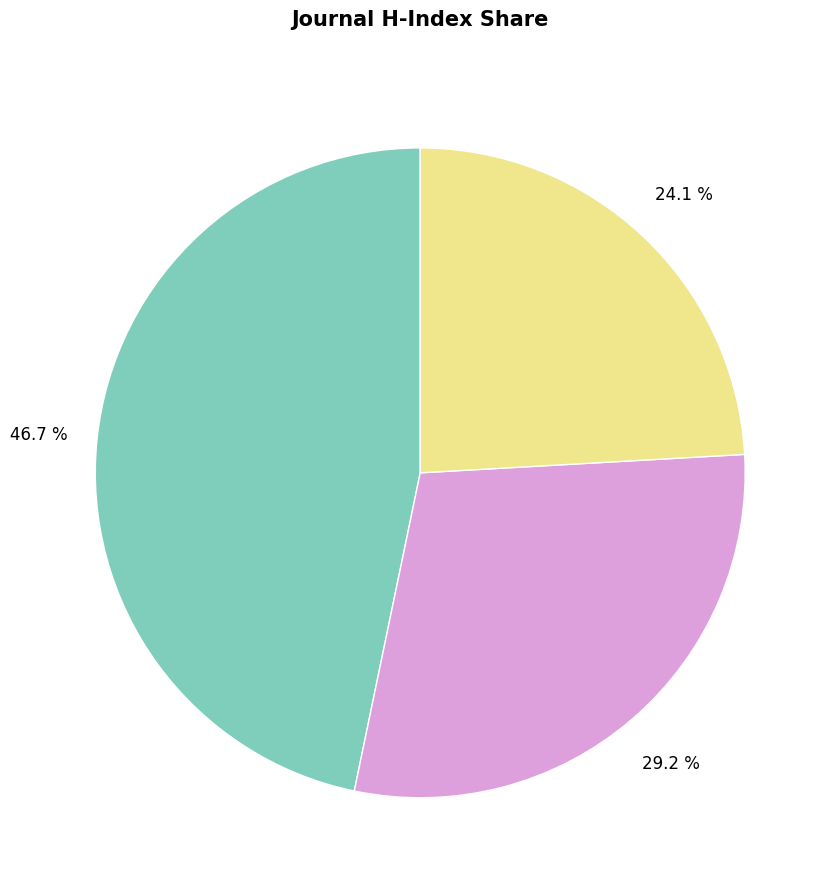

How many segments does this pie chart have?

3